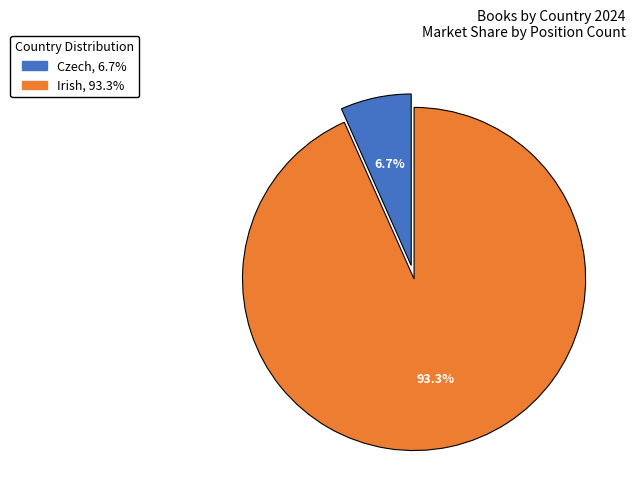

Rank the categories by value from highest to lowest.

Irish, Czech